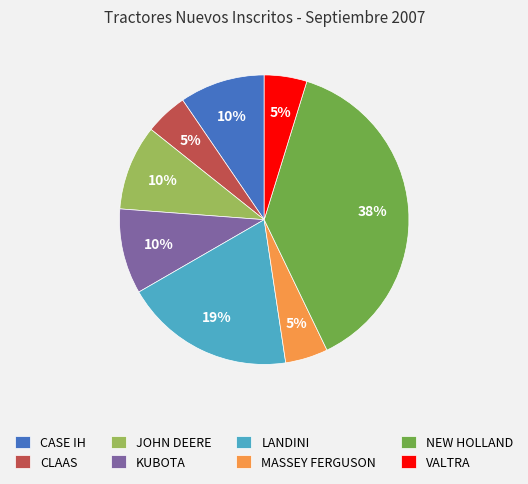

What is the largest slice in the pie chart?

NEW HOLLAND